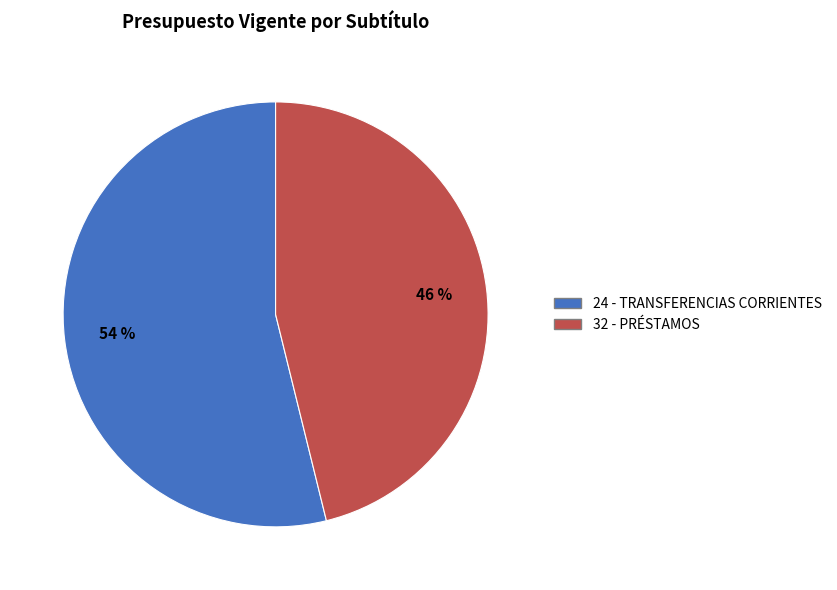

Does 32 - PRÉSTAMOS represent more than half of the total?

No